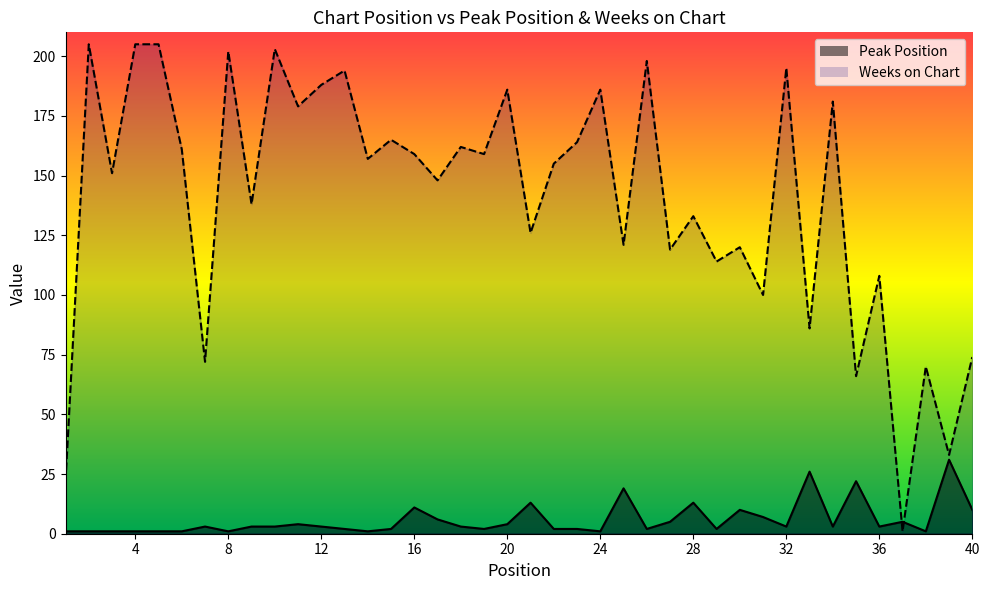

How many lines are shown in the chart?

2